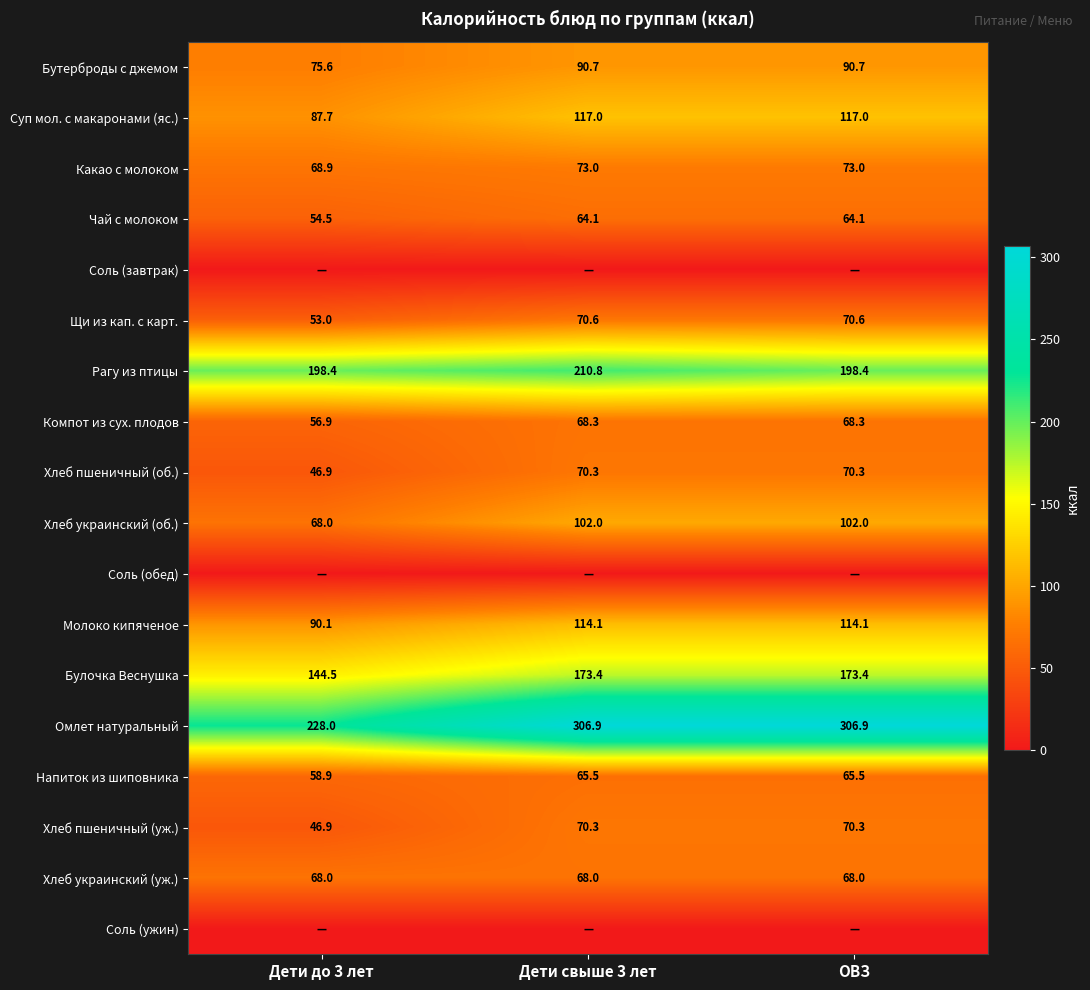

Which category has the lowest value in the Булочка Веснушка series?

Дети до 3 лет